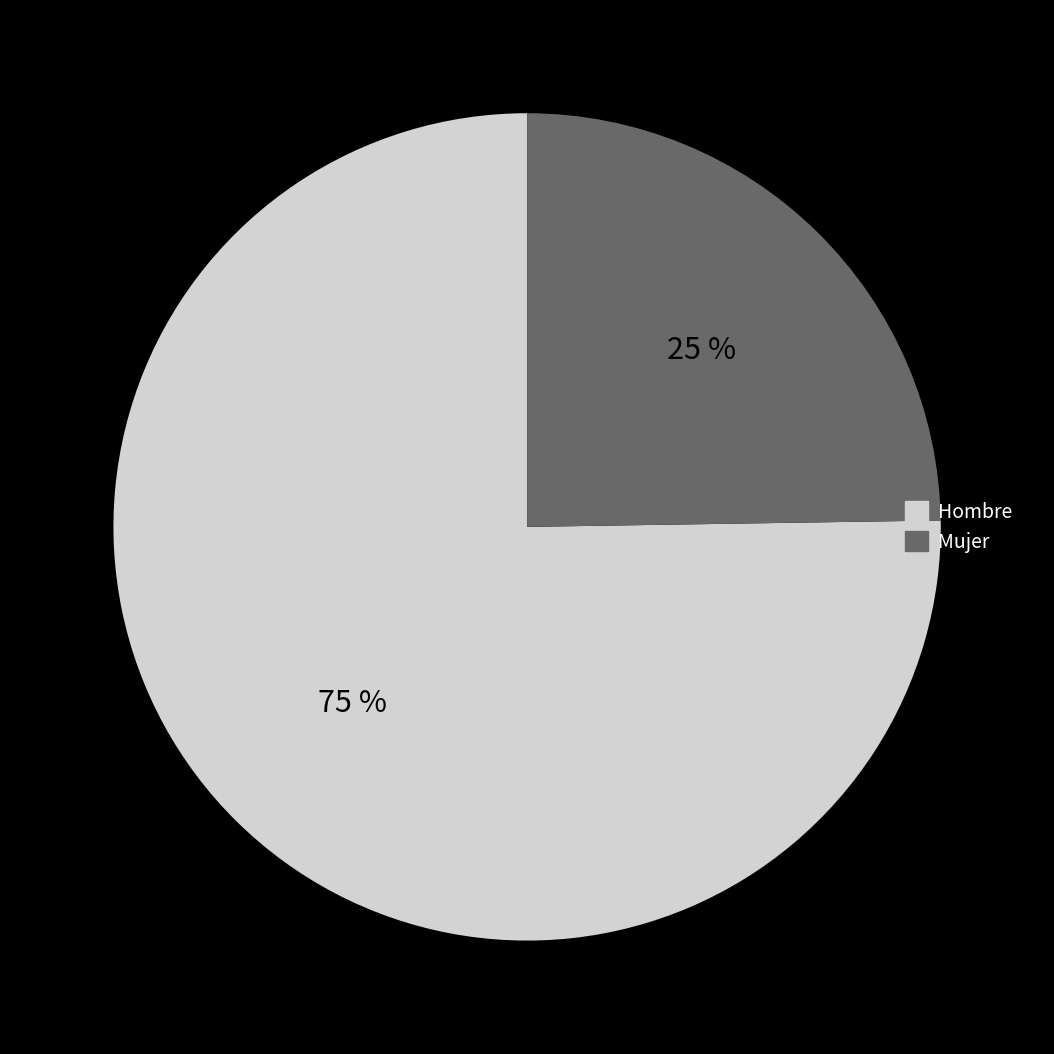

To the nearest percent, what is the difference between the Mujer and Hombre slice percentages?

50%